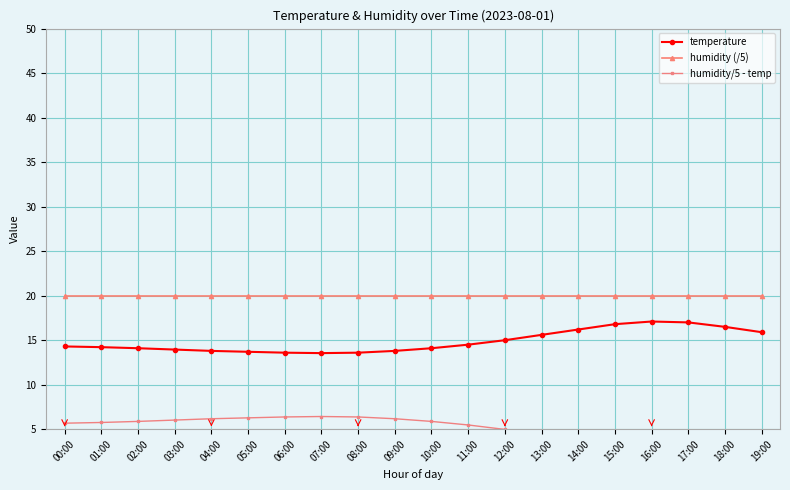

Reading left to right, what are all the values shown in this chart?

temperature: 00:00=14.3	01:00=14.2	02:00=14.1	03:00=13.9	04:00=13.8	05:00=13.7	06:00=13.6	07:00=13.6	08:00=13.6	09:00=13.8	10:00=14.1	11:00=14.5	12:00=15.0	13:00=15.6	14:00=16.2	15:00=16.8	16:00=17.1	17:00=17.0	18:00=16.5	19:00=15.9
humidity (/5): 00:00=20.0	01:00=20.0	02:00=20.0	03:00=20.0	04:00=20.0	05:00=20.0	06:00=20.0	07:00=20.0	08:00=20.0	09:00=20.0	10:00=20.0	11:00=20.0	12:00=20.0	13:00=20.0	14:00=20.0	15:00=20.0	16:00=20.0	17:00=20.0	18:00=20.0	19:00=20.0
humidity/5 - temp: 00:00=5.7	01:00=5.8	02:00=5.9	03:00=6.0	04:00=6.2	05:00=6.3	06:00=6.4	07:00=6.4	08:00=6.4	09:00=6.2	10:00=5.9	11:00=5.5	12:00=5.0	13:00=4.4	14:00=3.8	15:00=3.2	16:00=2.9	17:00=3.0	18:00=3.5	19:00=4.1